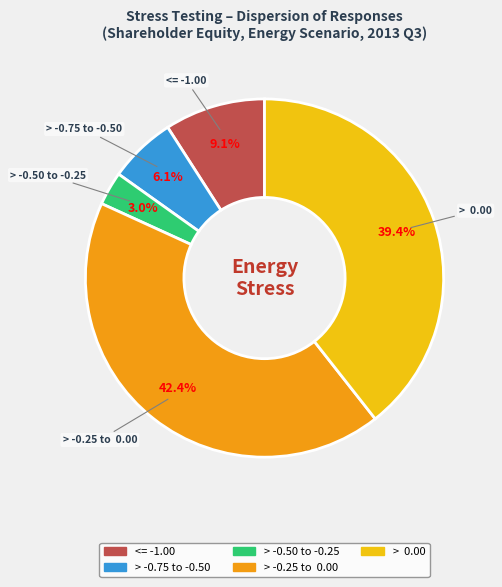

Is there a majority slice in this chart?

No